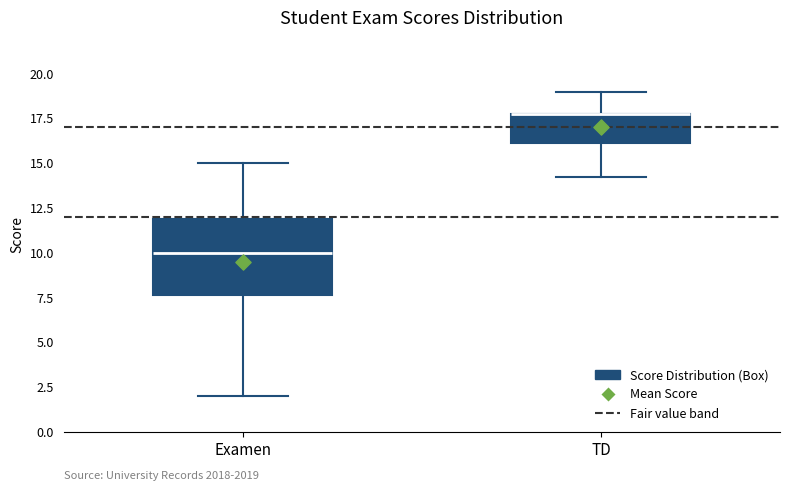

Where is the lower edge of the box for TD on the y-axis? The values are not printed on the chart, so give them approximately, as read against the axis.

16.0